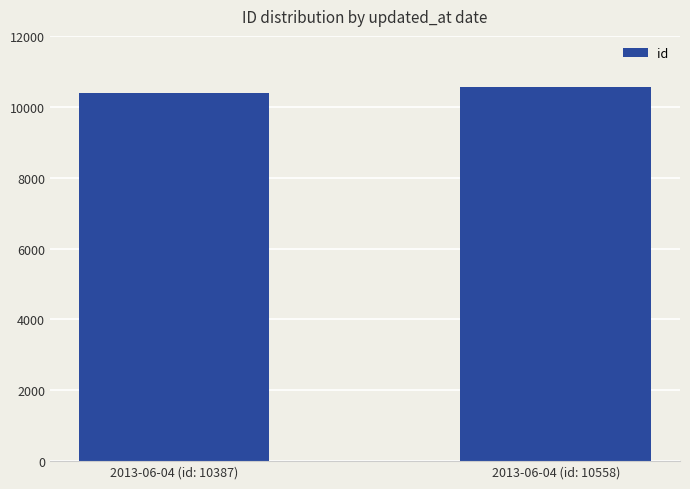

What position from the left is 2013-06-04 (id: 10558)?

2